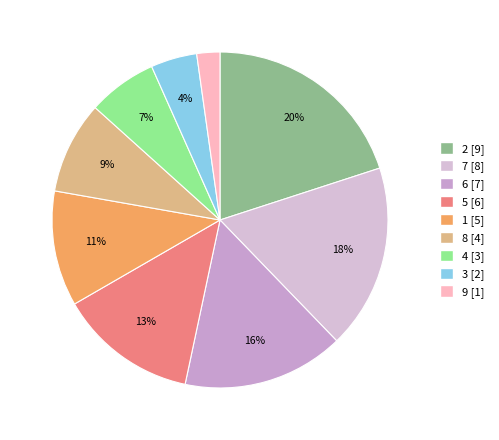

How many segments does this pie chart have?

9